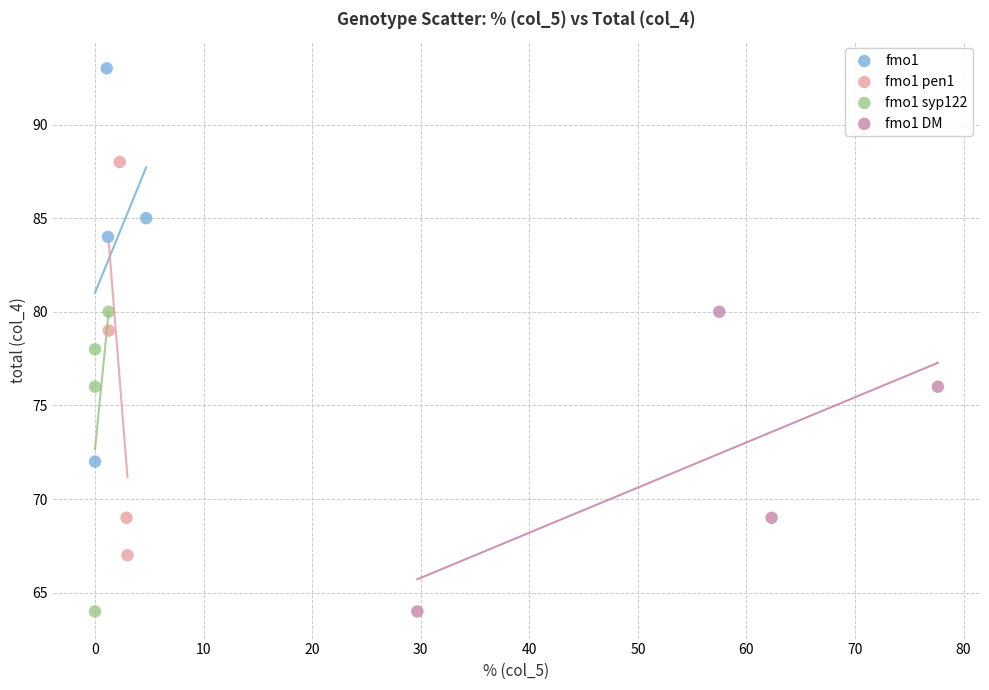

What are all the series names shown in the legend?

fmo1, fmo1 pen1, fmo1 syp122, fmo1 DM